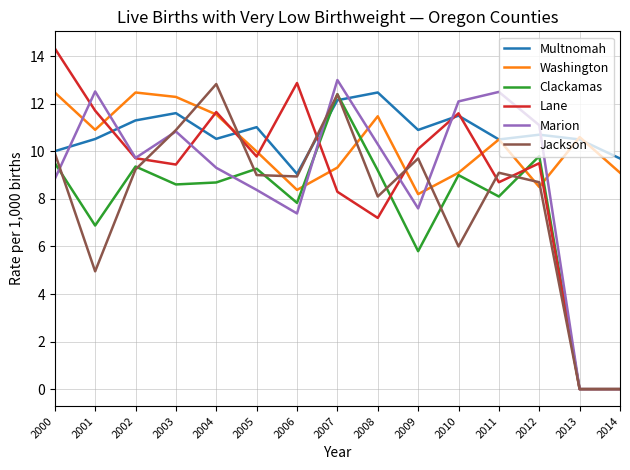

After their last crossing, which series has the higher values: Clackamas or Washington?

Washington